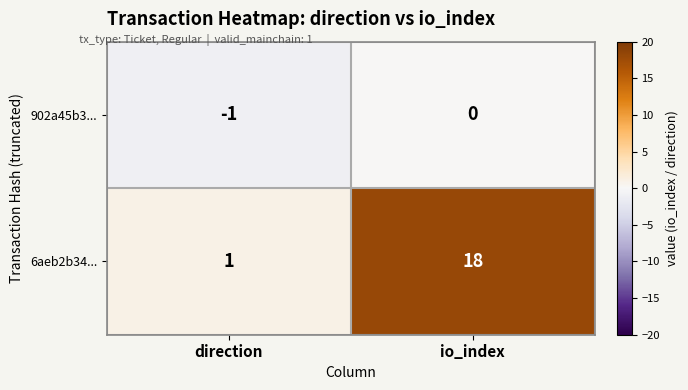

What is the average value of the 6aeb2b34... series?

10